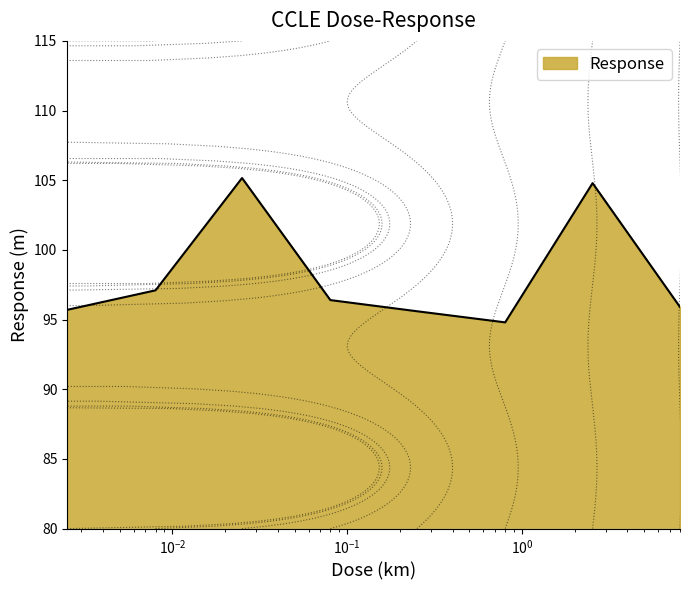

How many lines are shown in the chart?

1